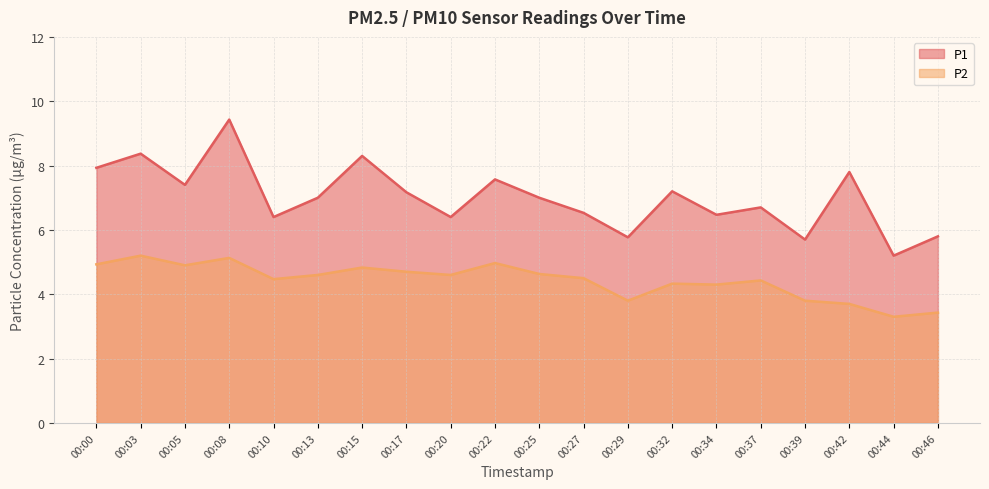

At which label does P2 first exceed 4?

00:00